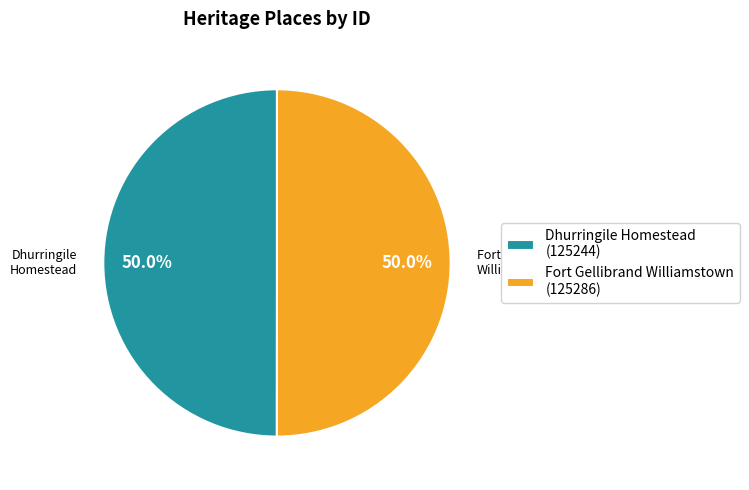

How many segments does this pie chart have?

2